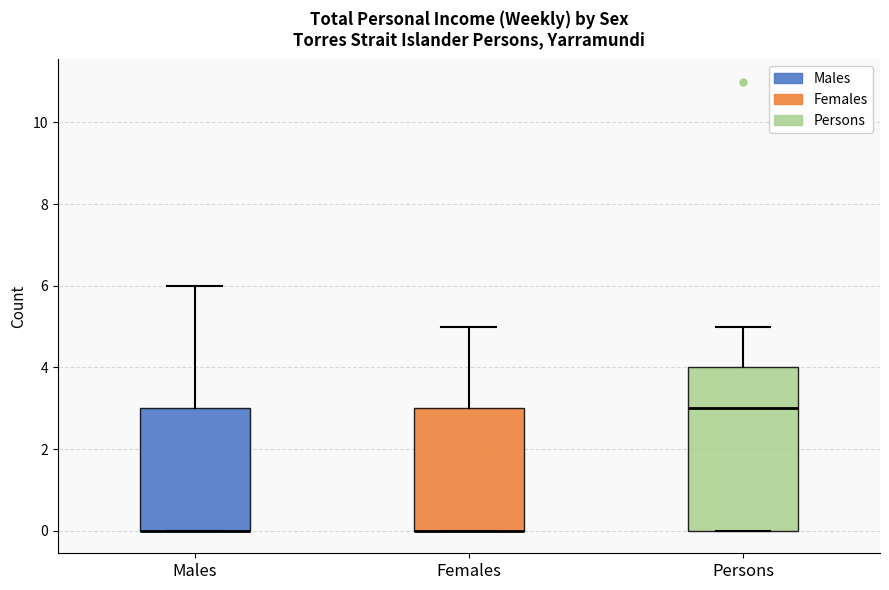

Reading left to right, read every box against the y-axis: the position of its median line, the range the box covers, and the ends of its whiskers. The values are not printed on the chart, so give them approximately, as read against the axis.

Males: median 0 (drawn on the box's lower edge), box 0 to 3, whiskers 0 to 6
Females: median 0 (drawn on the box's lower edge), box 0 to 3, whiskers 0 to 5
Persons: median 3, box 0 to 4, whiskers 0 to 5